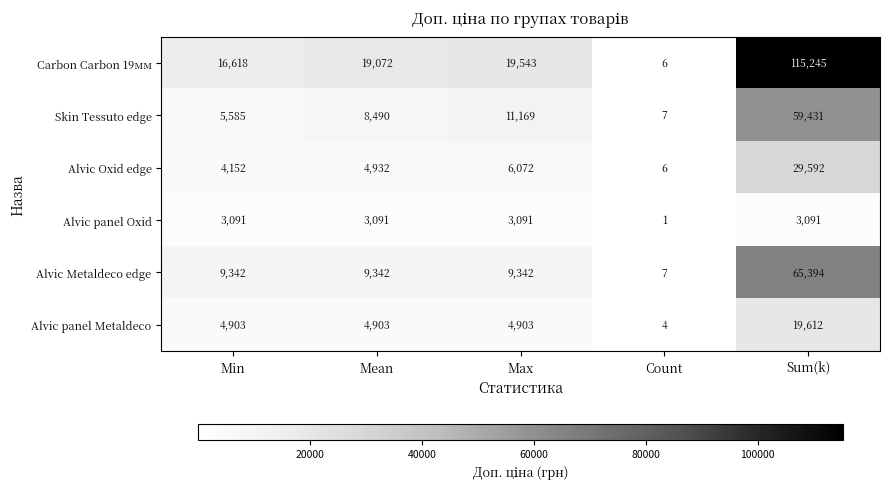

Reading right to left, extract all data points from this chart.

Carbon Carbon 19мм: Sum(k)=115245	Count=6	Max=19543	Mean=19072	Min=16618
Skin Tessuto edge: Sum(k)=59431	Count=7	Max=11169	Mean=8490	Min=5585
Alvic Oxid edge: Sum(k)=29592	Count=6	Max=6072	Mean=4932	Min=4152
Alvic panel Oxid: Sum(k)=3091	Count=1	Max=3091	Mean=3091	Min=3091
Alvic Metaldeco edge: Sum(k)=65394	Count=7	Max=9342	Mean=9342	Min=9342
Alvic panel Metaldeco: Sum(k)=19612	Count=4	Max=4903	Mean=4903	Min=4903